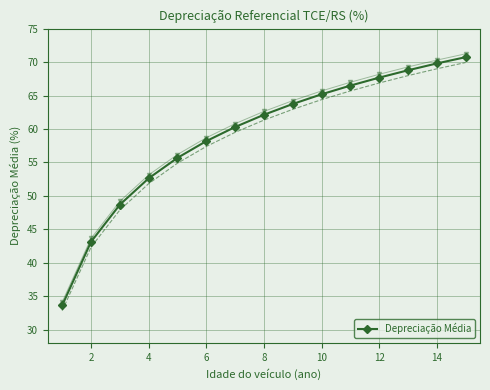

Is it true that Depreciação Média equals 43.1 at 2?

True